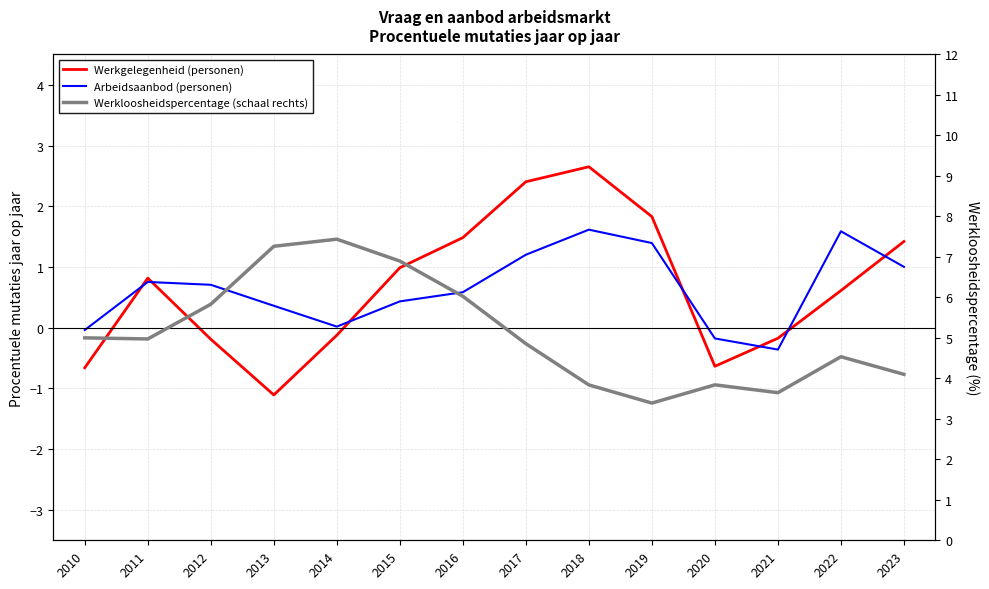

List the series in order of their peak value, lowest first.

Arbeidsaanbod (personen), Werkgelegenheid (personen), Werkloosheidspercentage (schaal rechts)